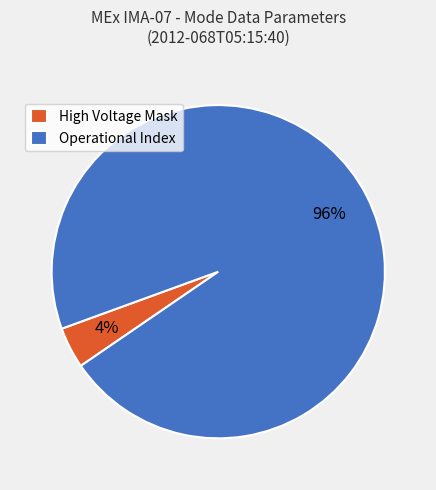

The Operational Index slice represents 73% of the pie. True or false?

False